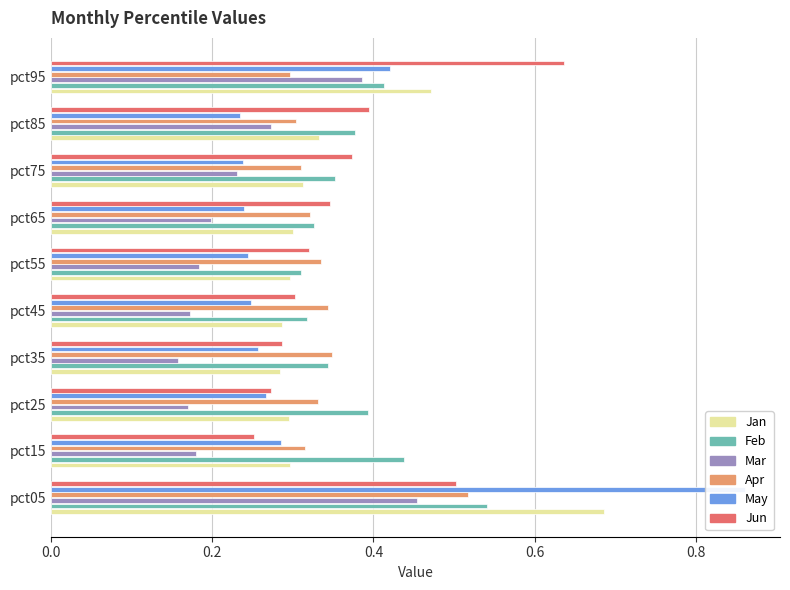

What is the lowest value of the Jan series?

0.3